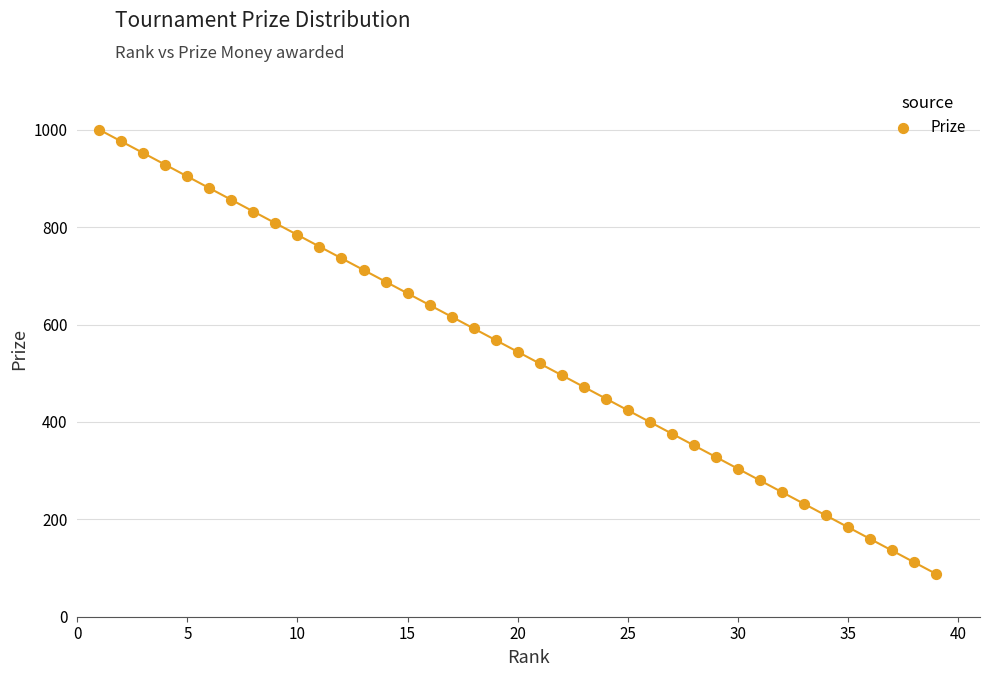

What is the range of X values (max minus min)?

38